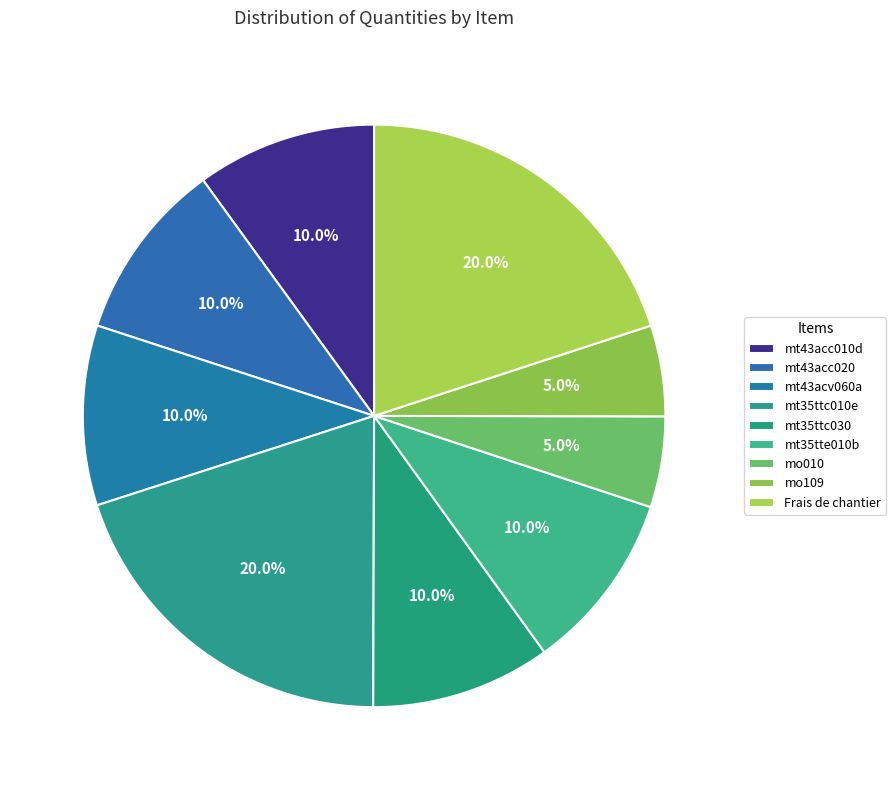

Is there any slice that represents more than half of the pie?

No